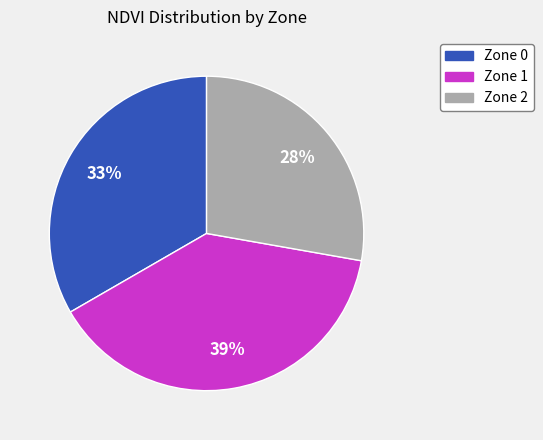

Which category has the biggest portion of the pie?

Zone 1